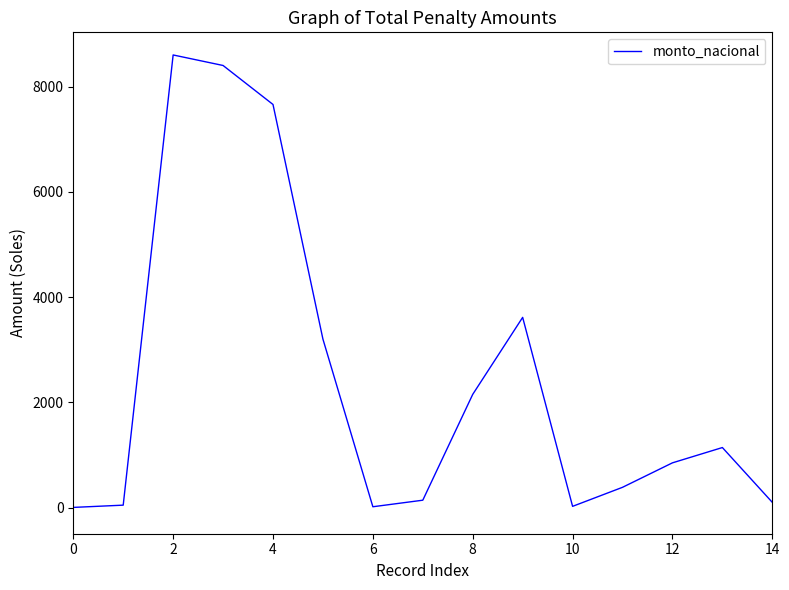

What is the maximum value shown in the chart?

8600.0